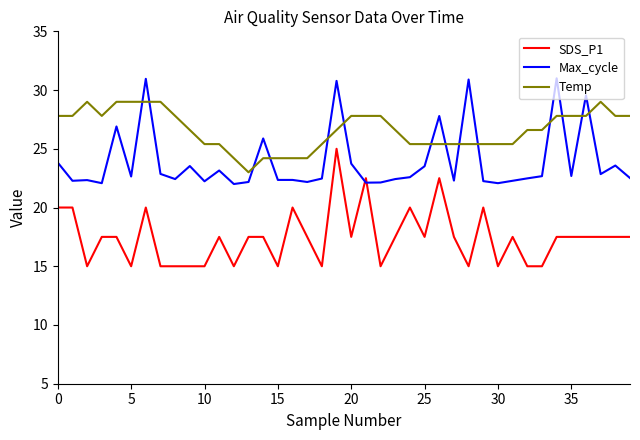

What is the difference between the maximum and minimum values in the Max_cycle series?

9.0